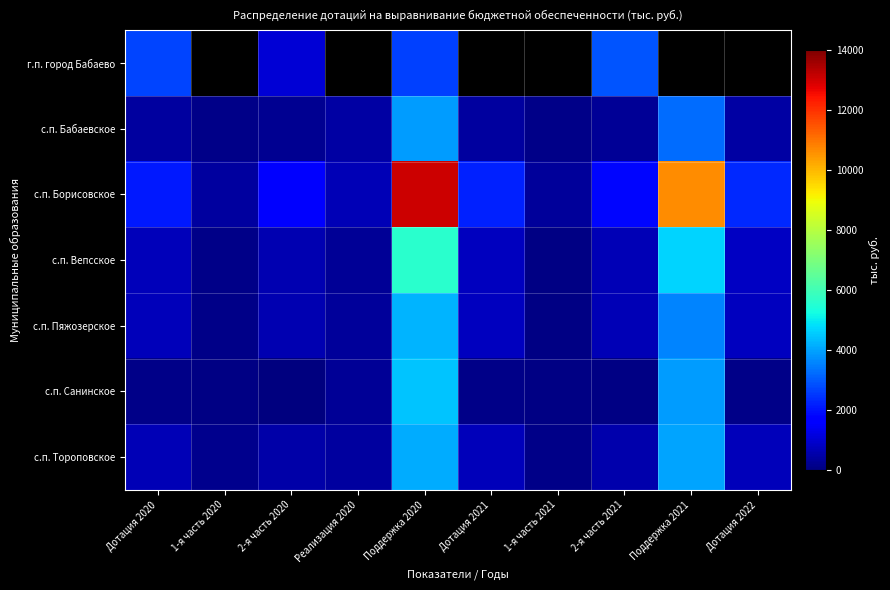

Which series changed the most between 2-я часть 2020 and 1-я часть 2021?

с.п. Борисовское